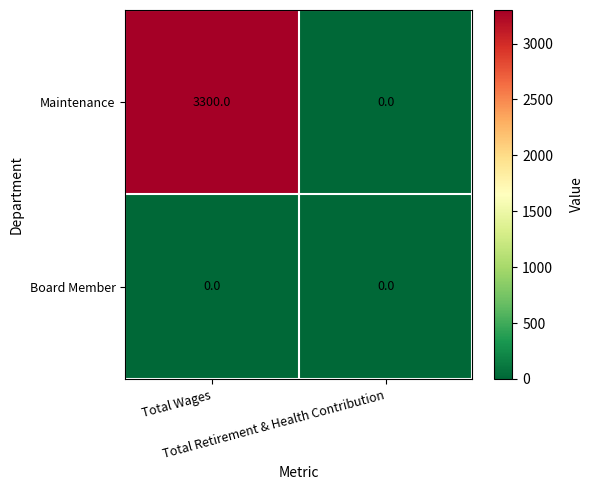

What is the difference between the maximum and minimum values in the Maintenance series?

3300